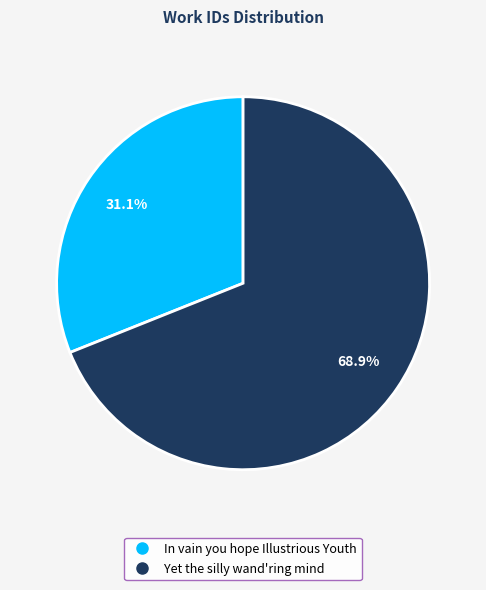

Between In vain you hope Illustrious Youth and Yet the silly wand'ring mind, which is larger?

Yet the silly wand'ring mind